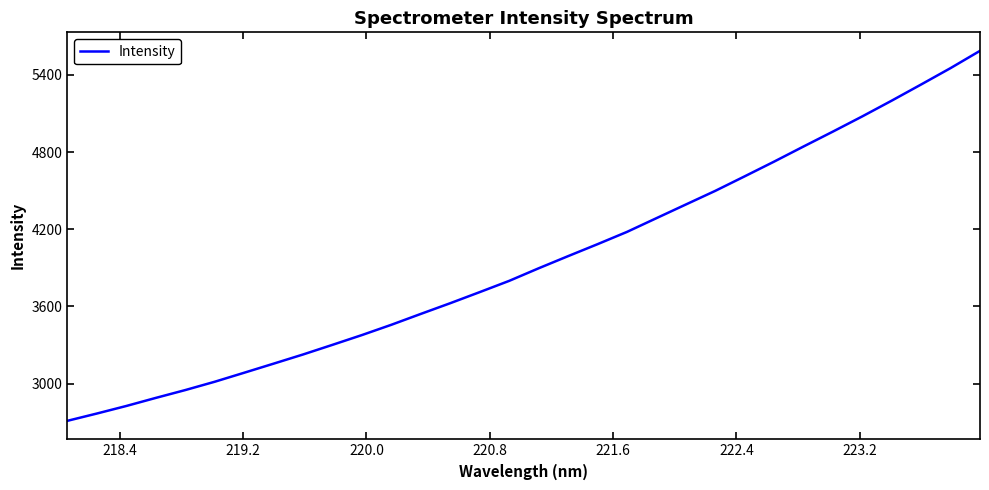

What is the average value?

3954.3